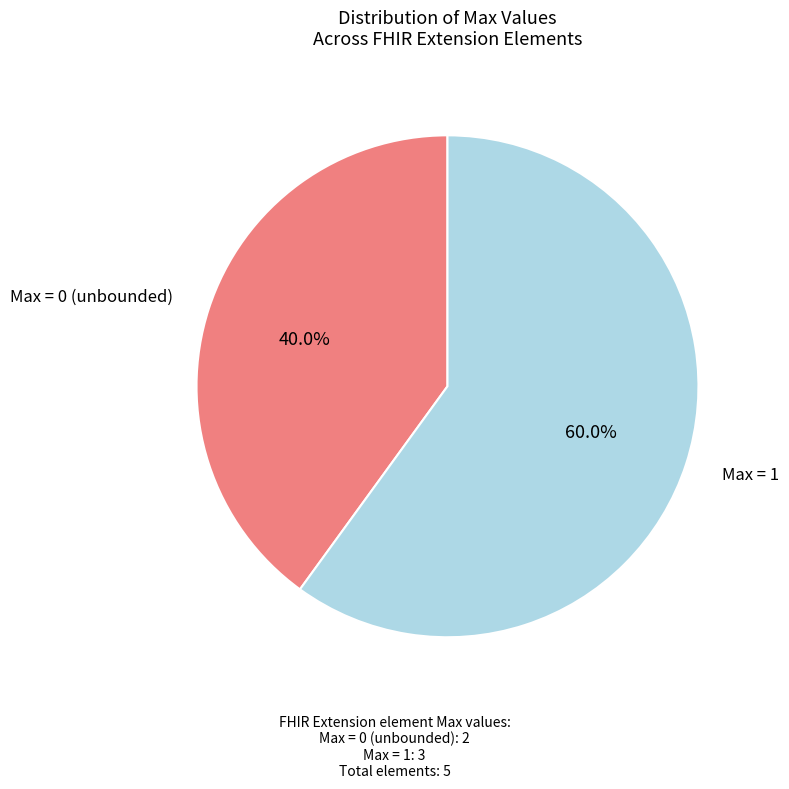

How many segments does this pie chart have?

2